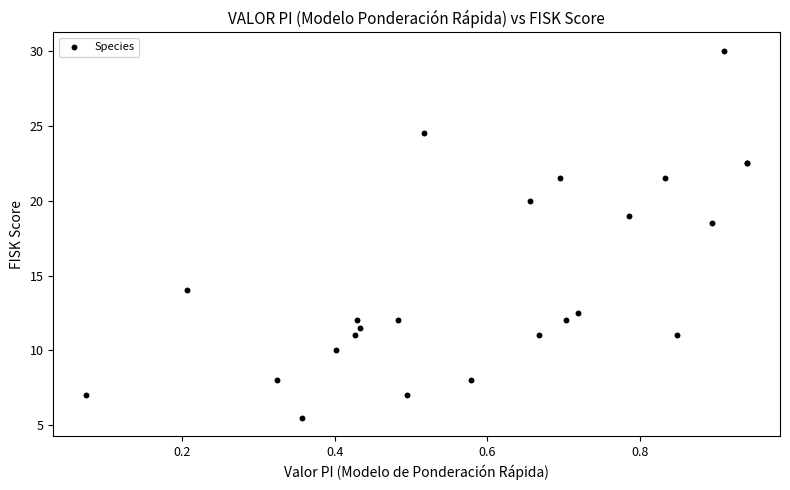

What Y value in the scatter plot is closest to 17?

18.5